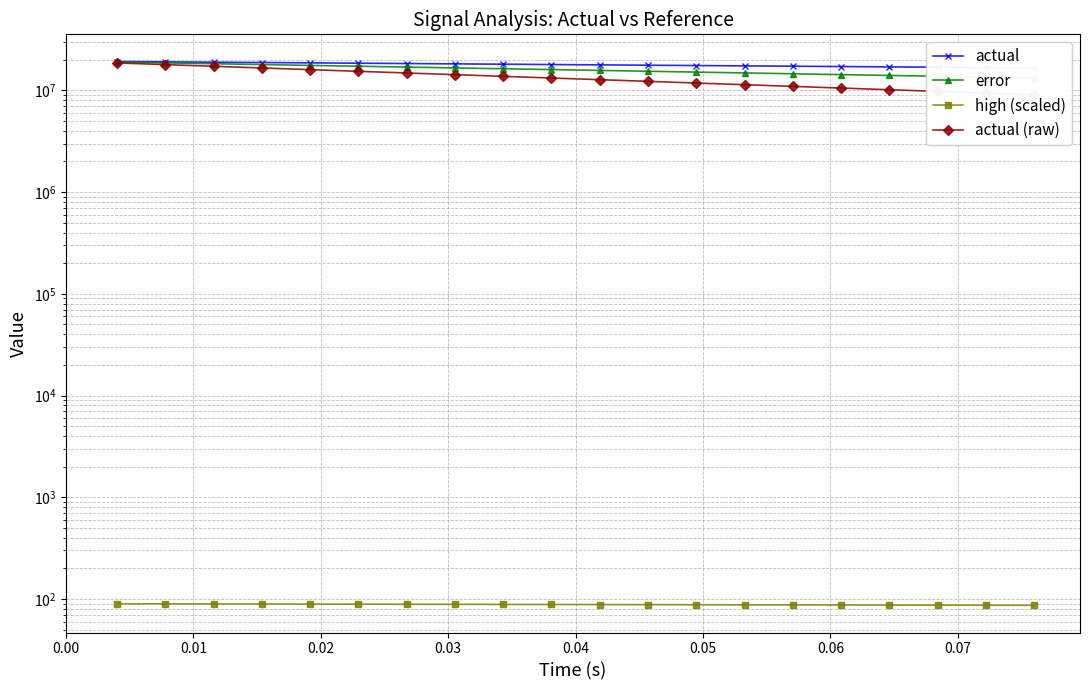

How many series are shown in this chart?

4